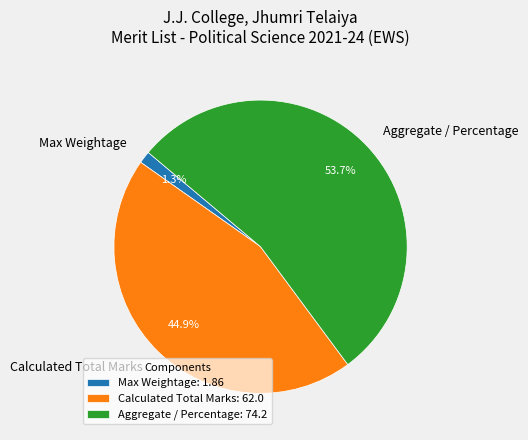

Does any single category account for the majority?

Yes